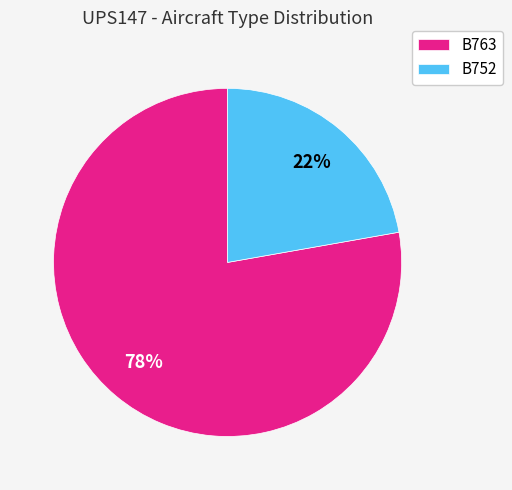

The B763 slice represents 78% of the pie. True or false?

True